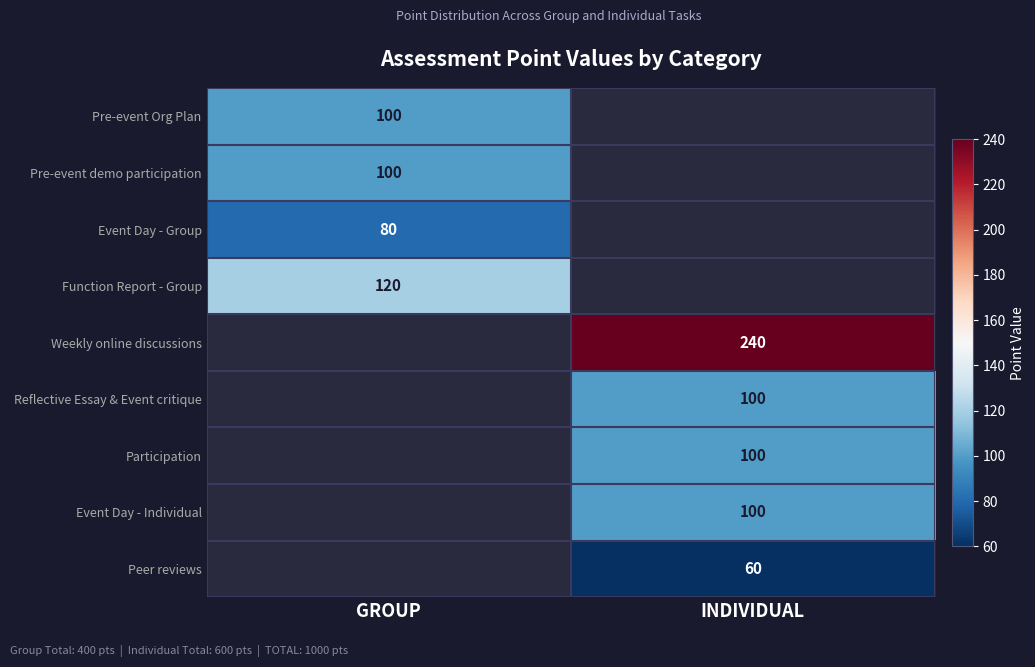

How many data points does each series have?

2